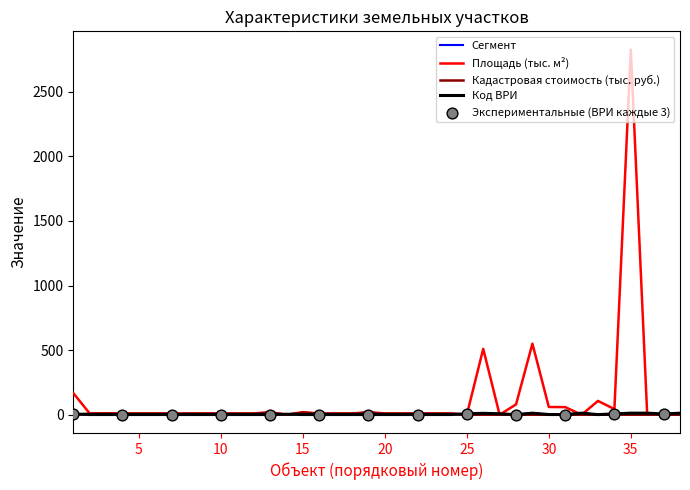

Which series has the largest total across all categories?

Площадь (тыс. м²)